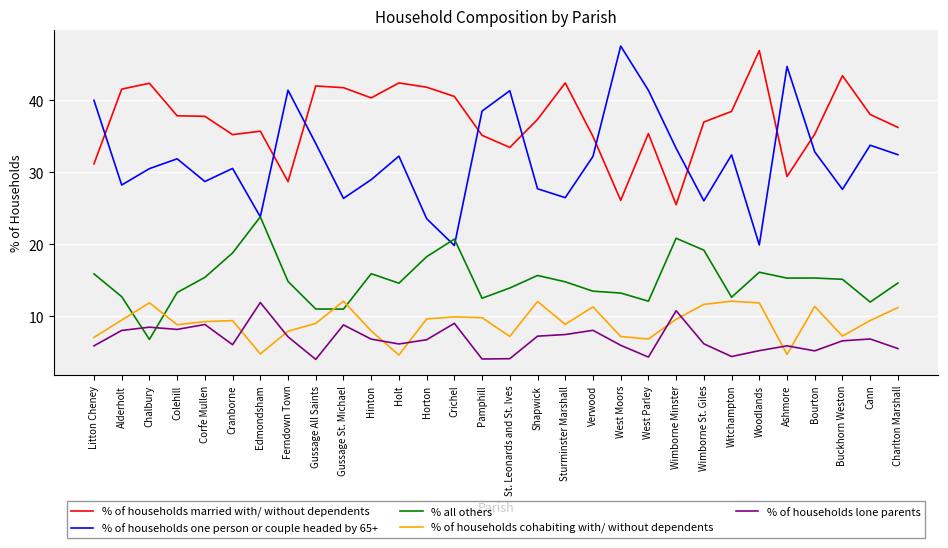

True or false: % all others and % of households married with/ without dependents intersect in this chart.

False